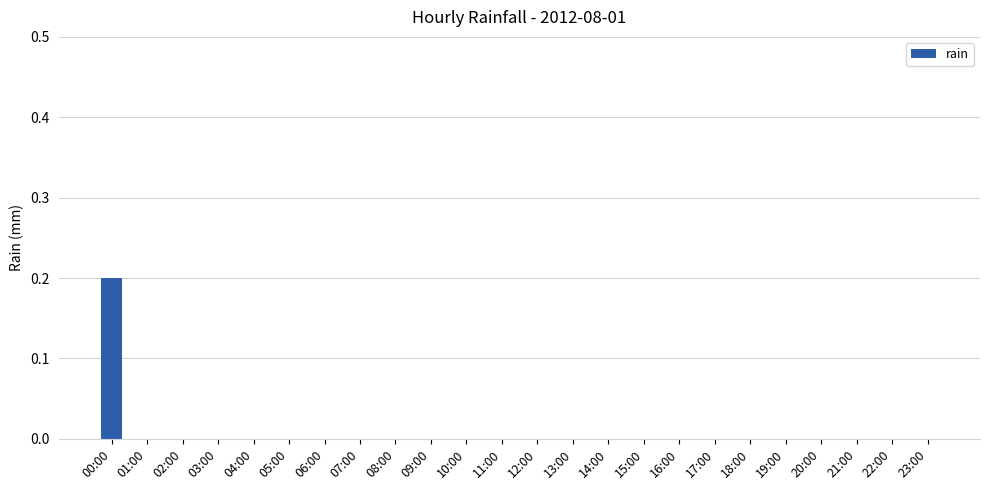

How many series are shown in this chart?

1